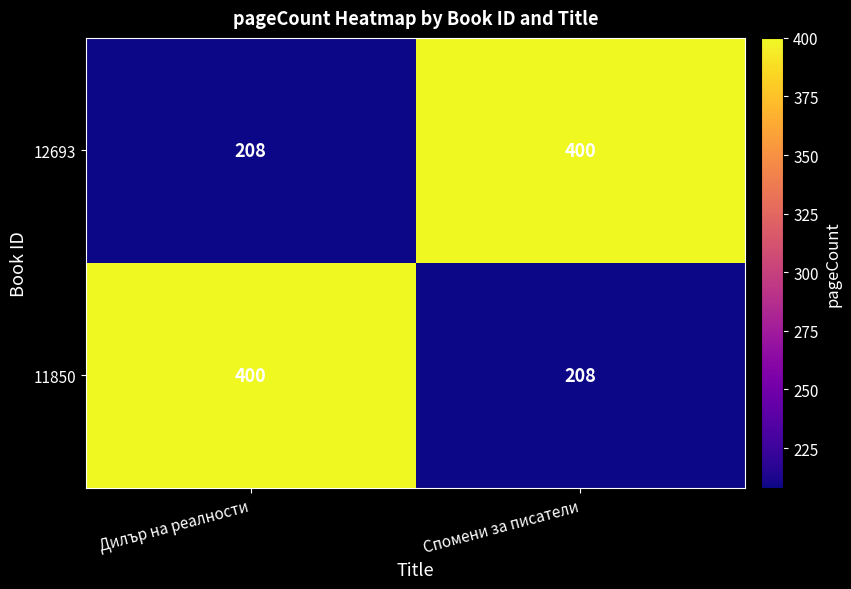

Reading right to left, what are all the values shown in this chart?

12693: Спомени за писатели=400	Дилър на реалности=208
11850: Спомени за писатели=208	Дилър на реалности=400